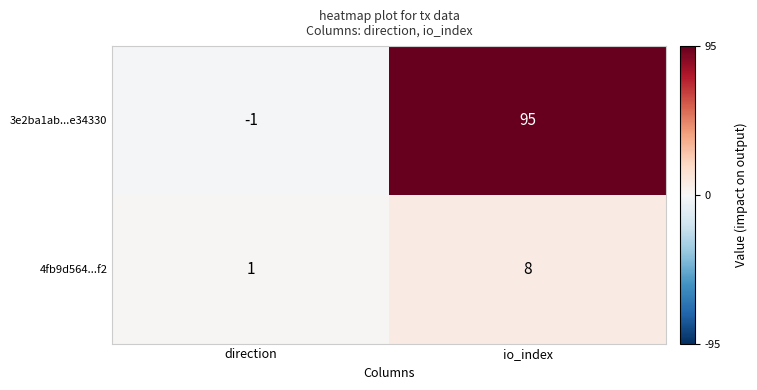

True or false: 3e2ba1ab...e34330 has a value of 95 at io_index.

True